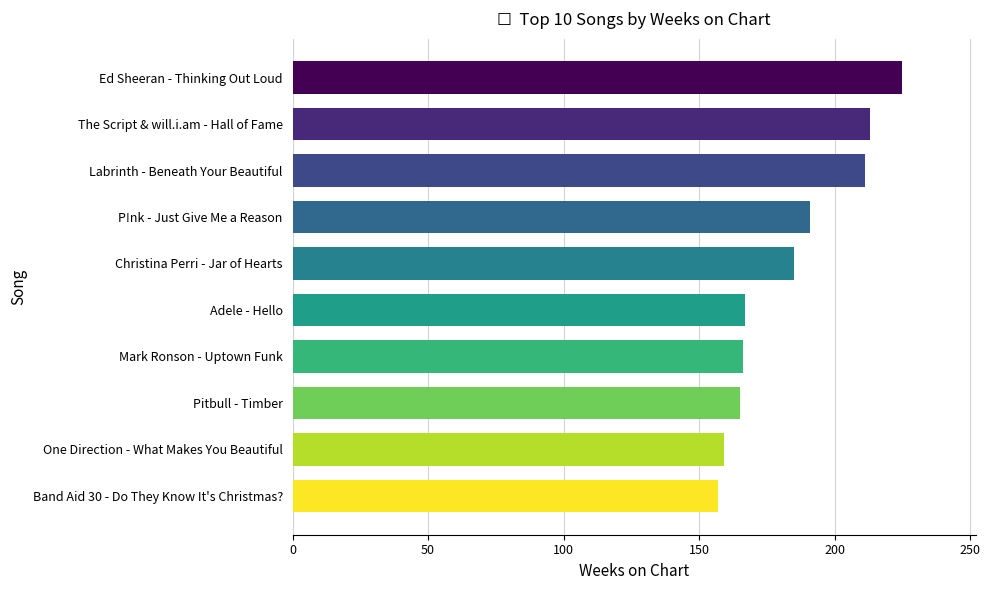

What value does the data have at Ed Sheeran - Thinking Out Loud?

225